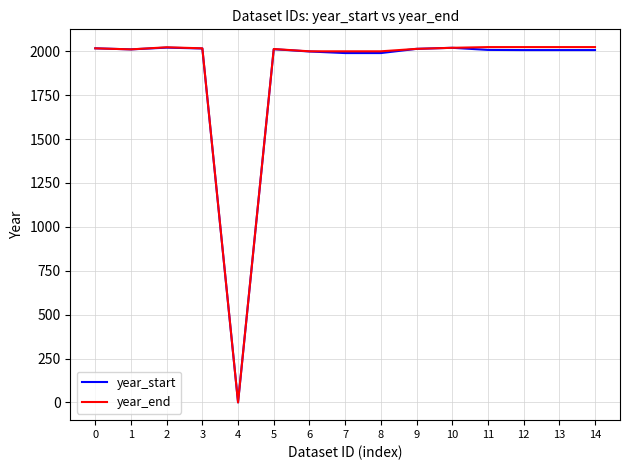

True or false: year_start has more than 1 points higher than both neighbors.

True